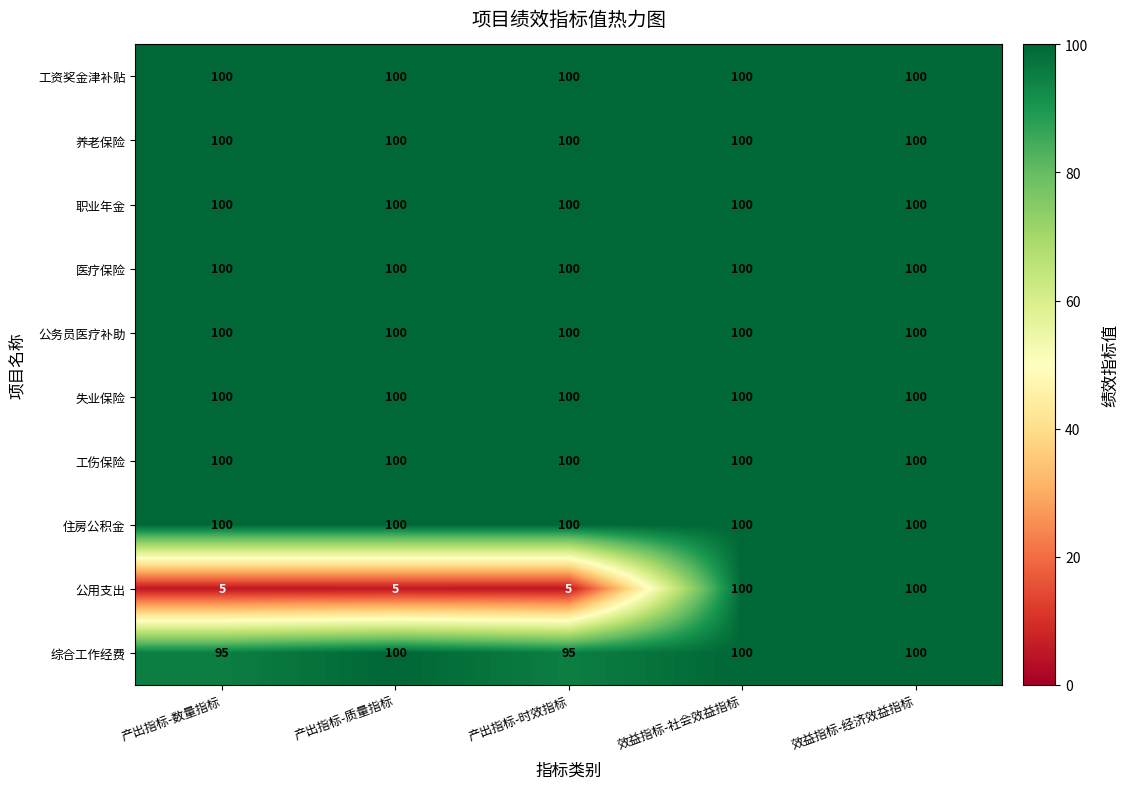

How many data points does each series have?

5